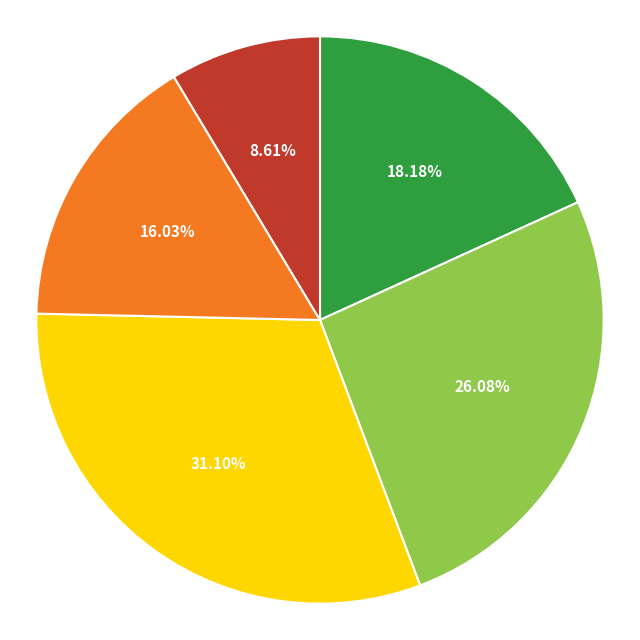

How many slices are in this pie chart?

5